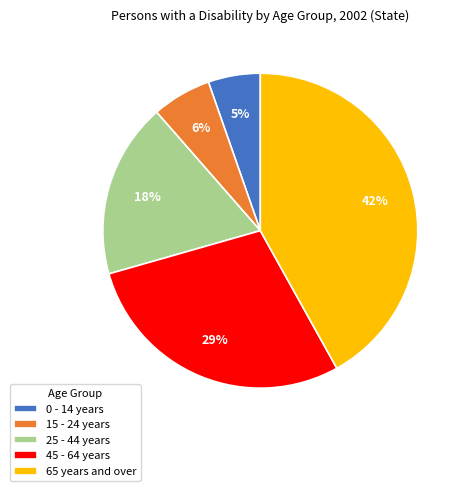

Which category has the biggest portion of the pie?

65 years and over